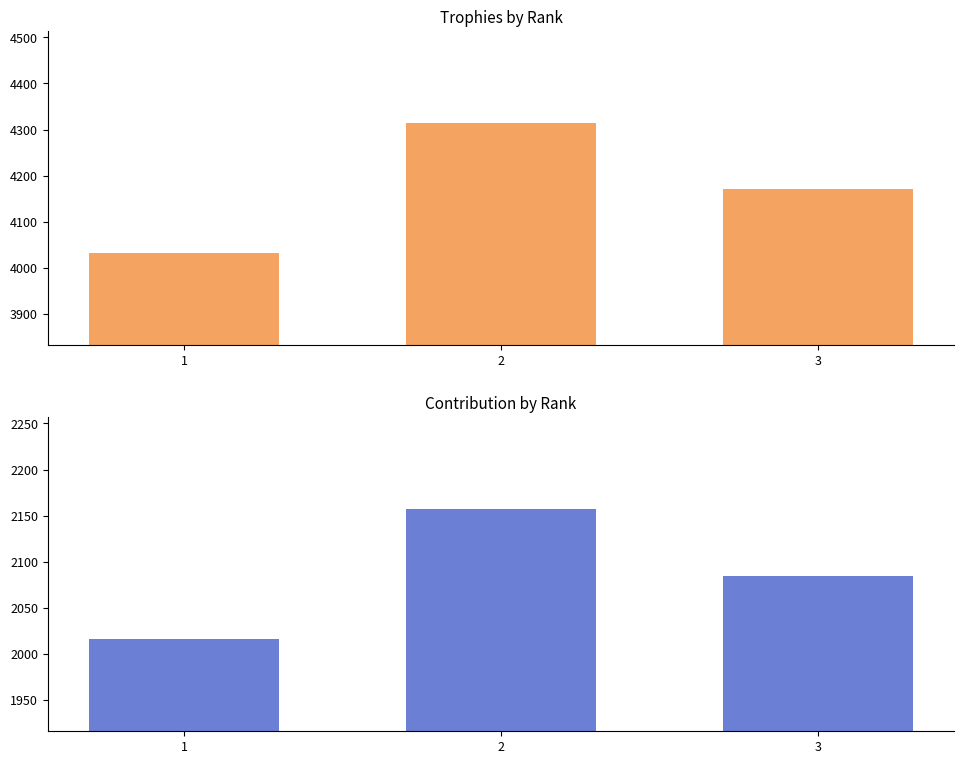

What is the spread (max minus min) of values at 2?

2157